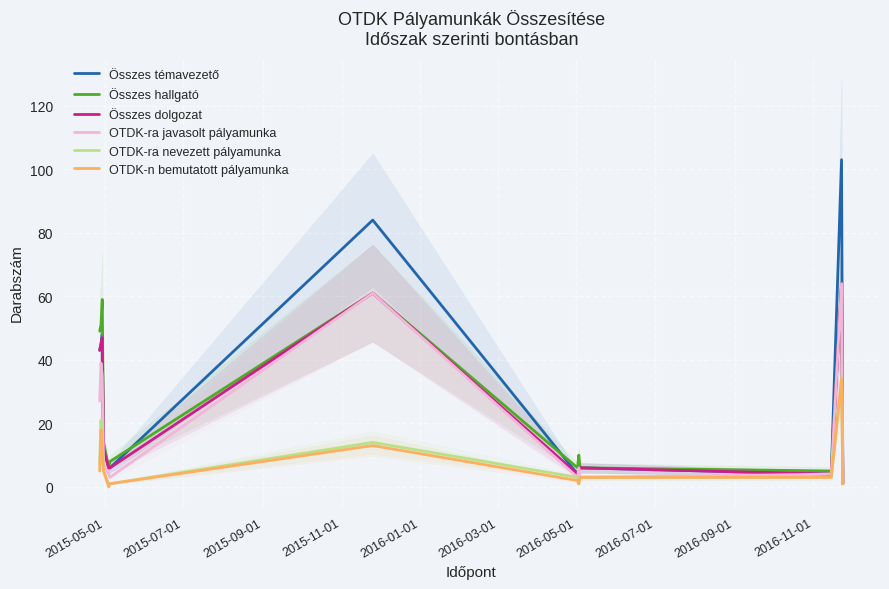

What is the highest value of the Összes hallgató series?

64